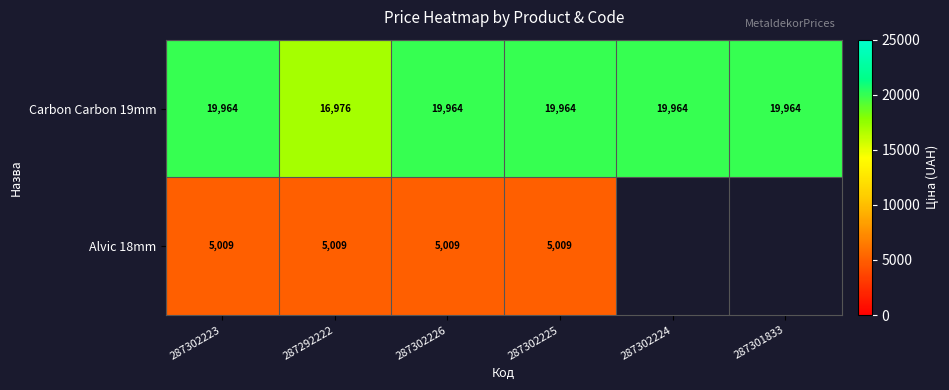

How many data points in Carbon Carbon 19mm are less than 19964?

1